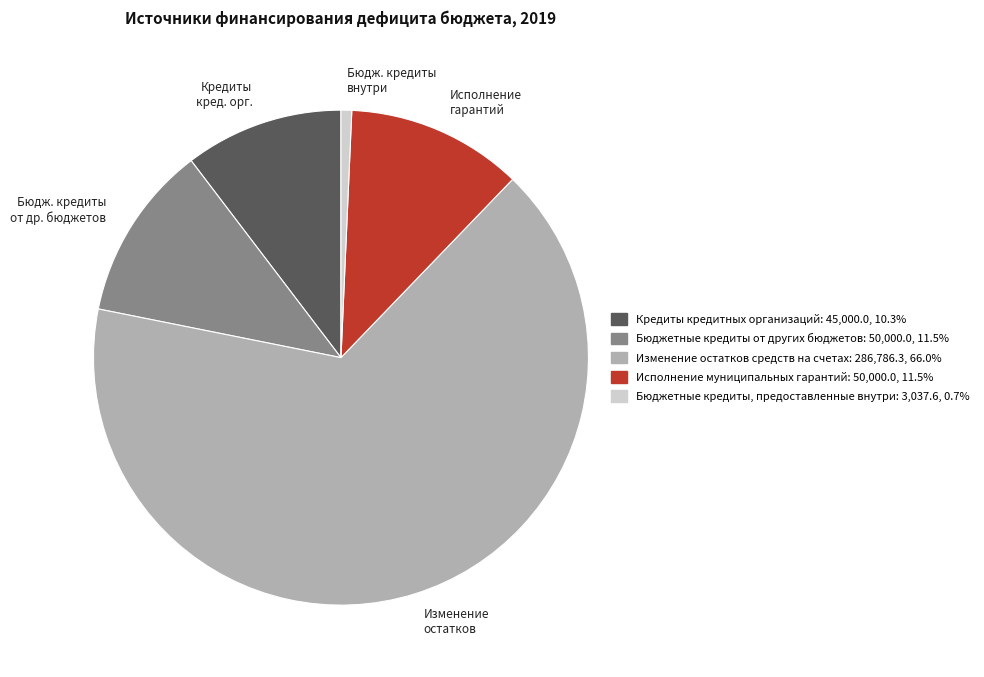

Is the sum of Кредиты кред. орг. and Бюдж. кредиты внутри greater than half?

No